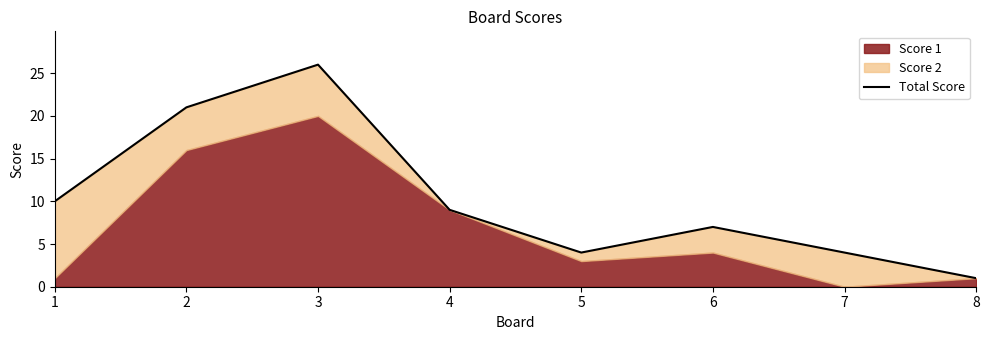

Reading left to right, what are all the values shown in this chart?

10	21	26	9	4	7	4	1